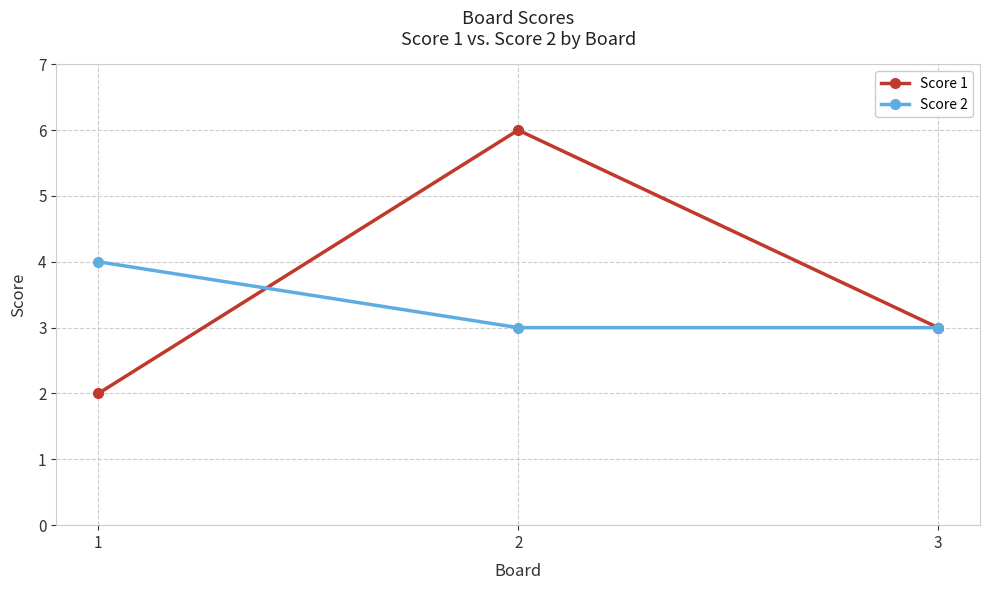

Reading right to left, what are all the values shown in this chart?

Score 1: 3	6	2
Score 2: 3	3	4